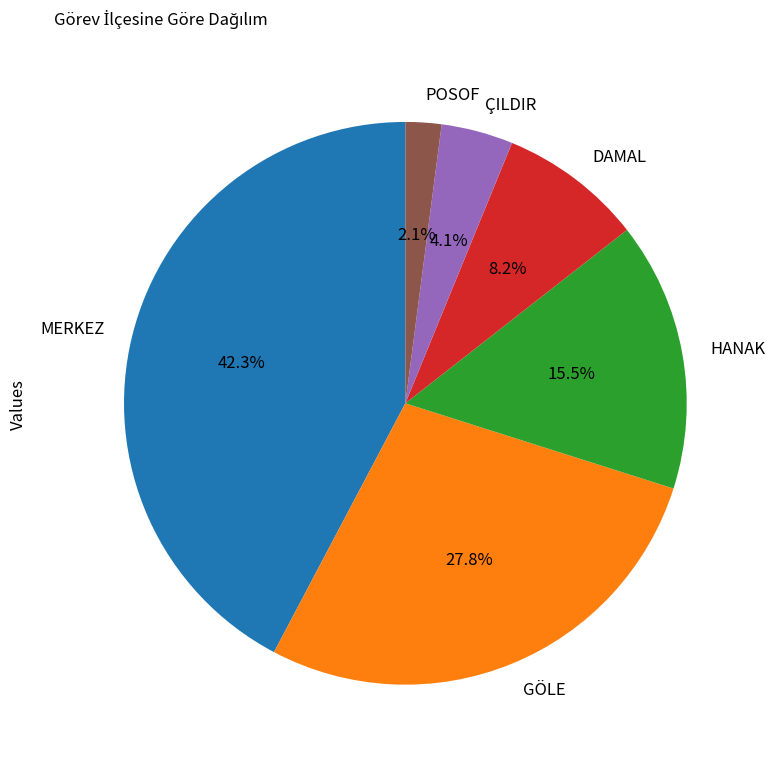

True or false: GÖLE accounts for 34% of the total.

False